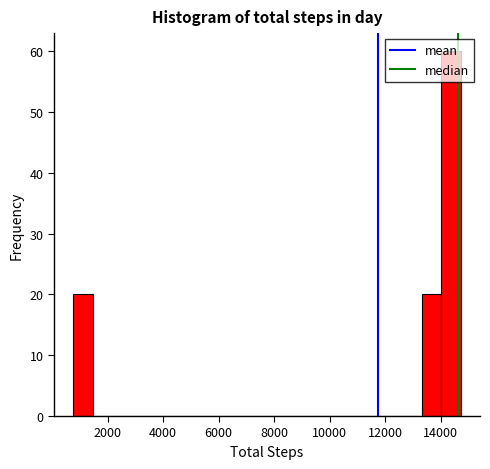

Read against the x-axis, roughly where is the centre of the tallest bar?

14400